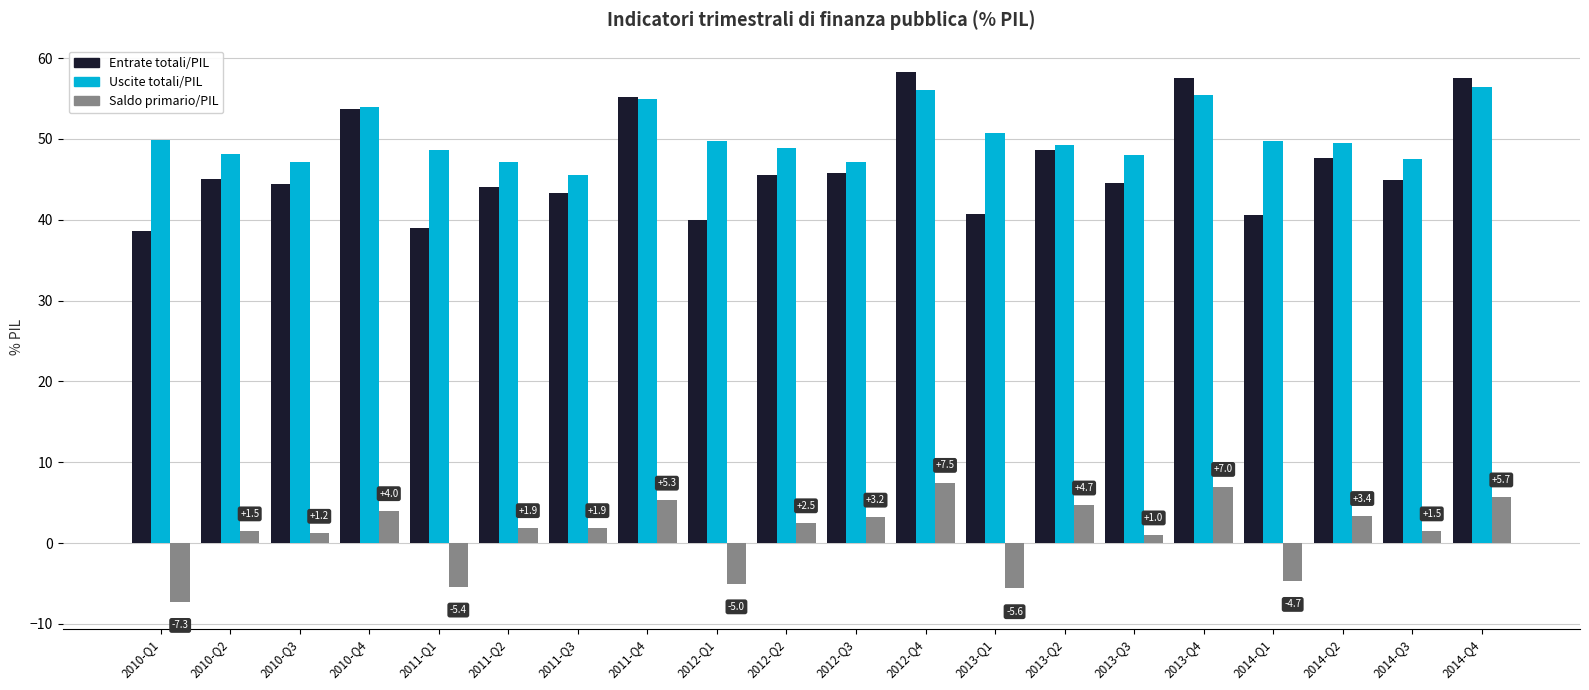

What is the approximate value of Saldo primario/PIL at 2012-Q3?

3.2